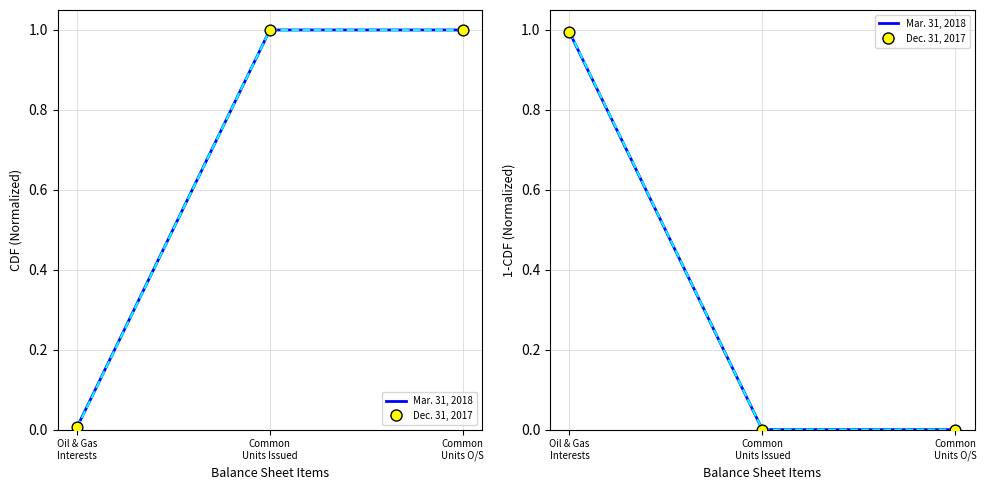

Which series has the widest spread of Y values?

Dec. 31, 2017 (line)